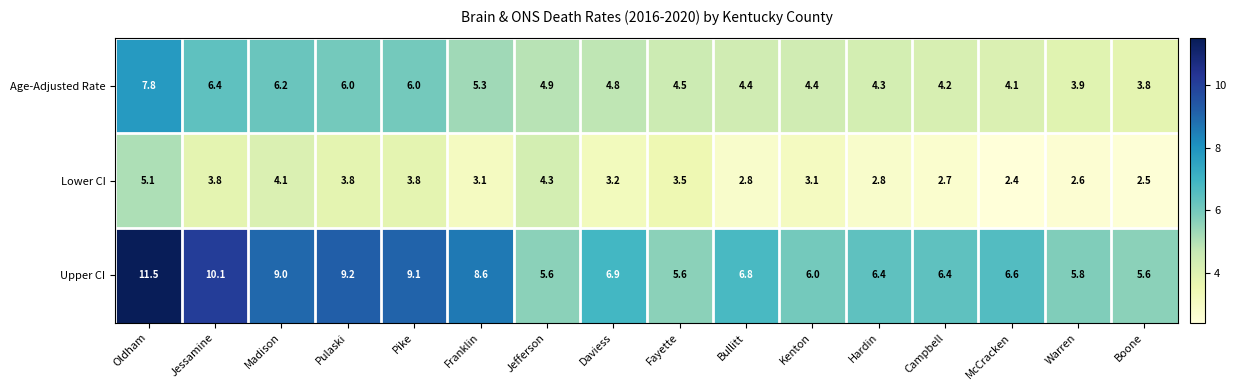

Where is Age-Adjusted Rate nearest to the value 5?

Jefferson